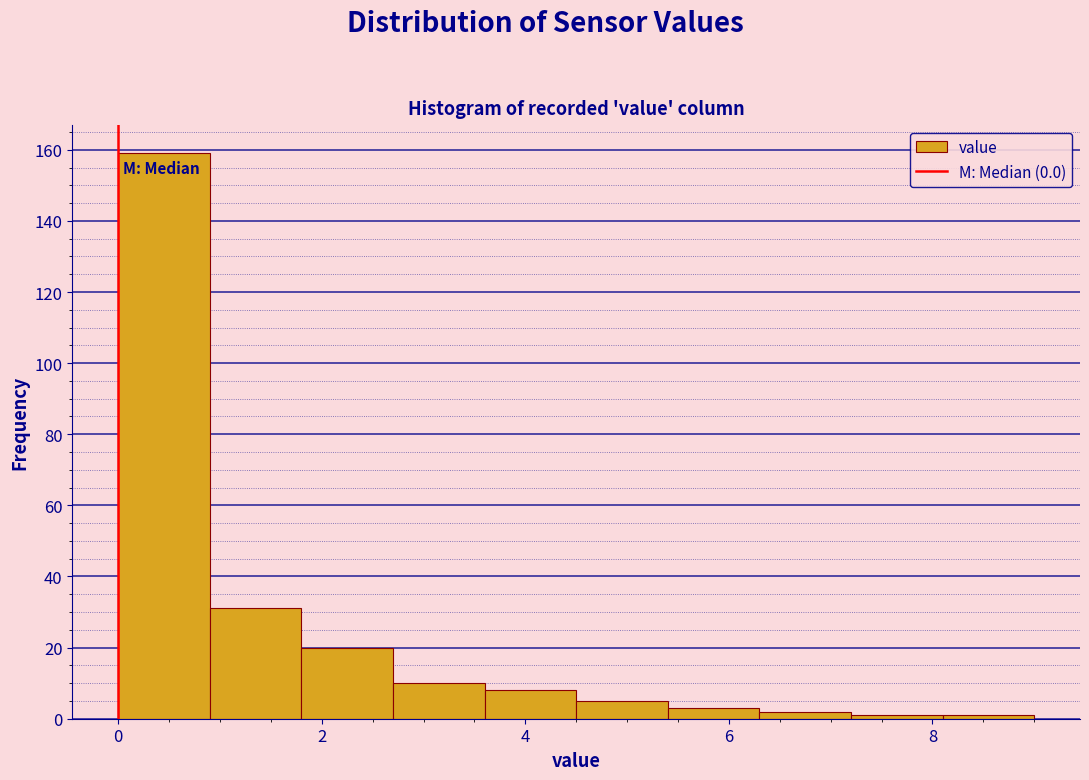

Reading left to right, transcribe this chart: for each bar, give the range it covers on the x-axis and its height. Neither the bar edges nor the heights are printed on the chart, so give them approximately, as read against the axes.

0.0 to 0.9: 160
0.9 to 1.8: 32
1.8 to 2.7: 20
2.7 to 3.6: 10
3.6 to 4.5: 8
4.5 to 5.4: 6
5.4 to 6.3: 4
6.3 to 7.2: 2
7.2 to 8.1: under 2
8.1 to 9.0: under 2